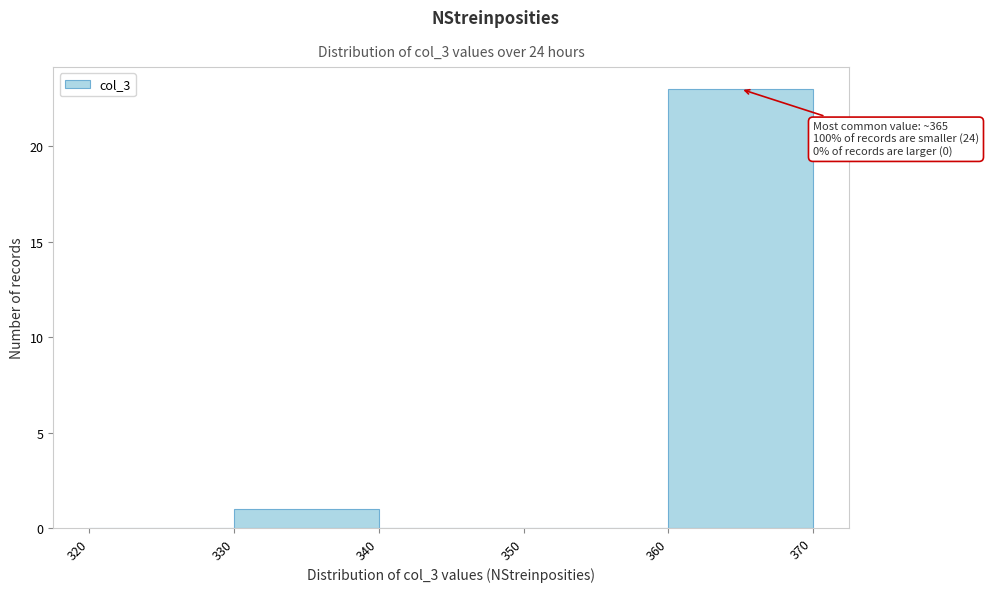

Over which range of the x-axis is the bar tallest?

360 to 370